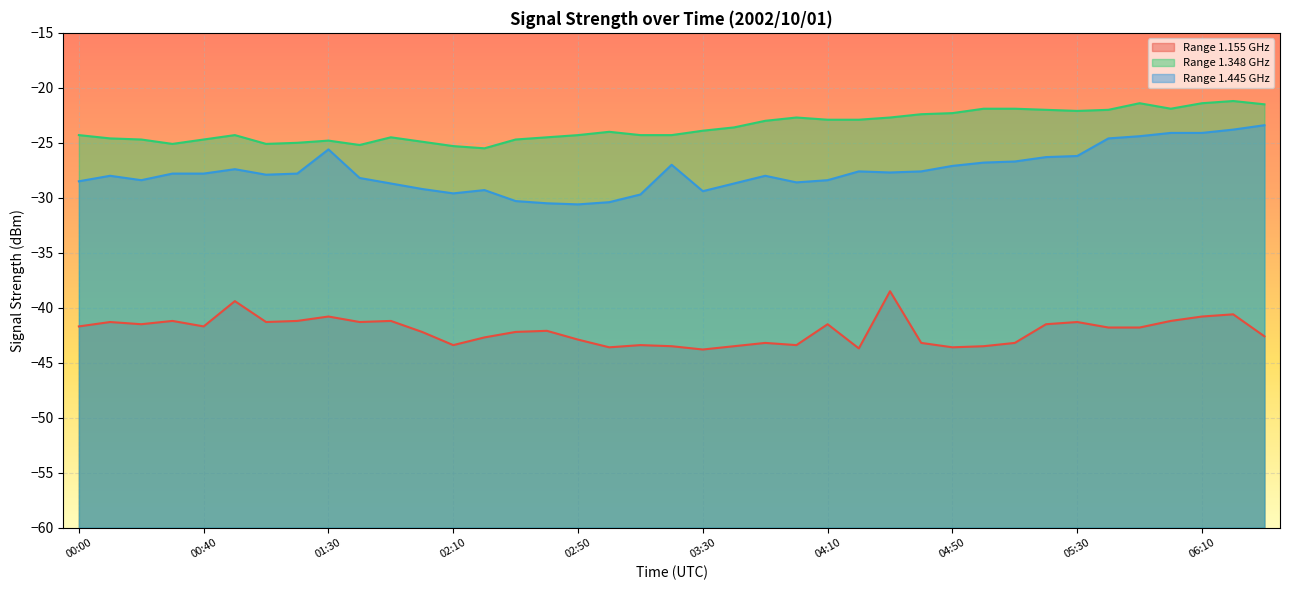

How many interior local valleys does the 1.155 series have?

10